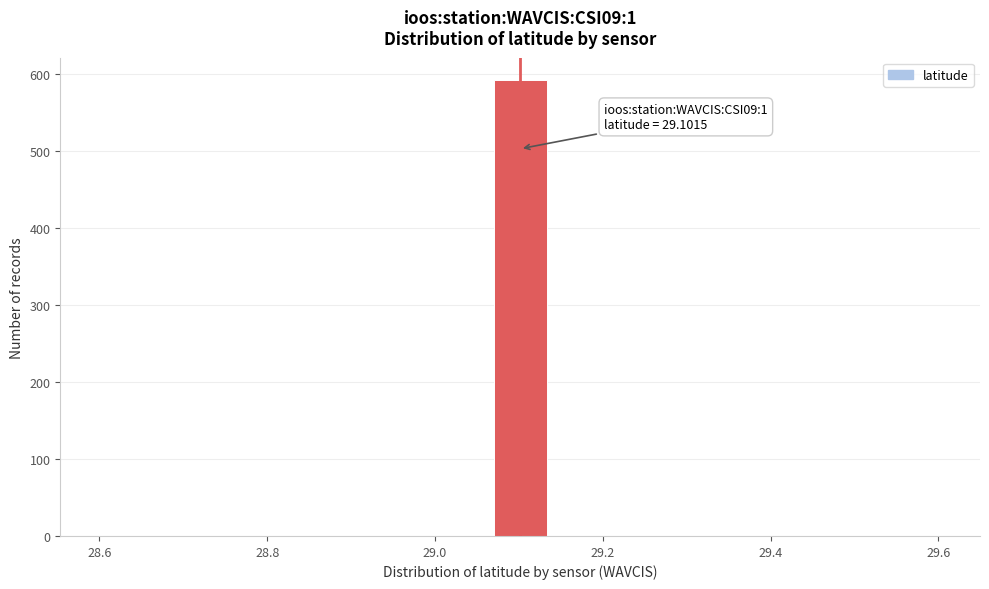

Read against the x-axis, roughly where is the centre of the tallest bar?

29.10